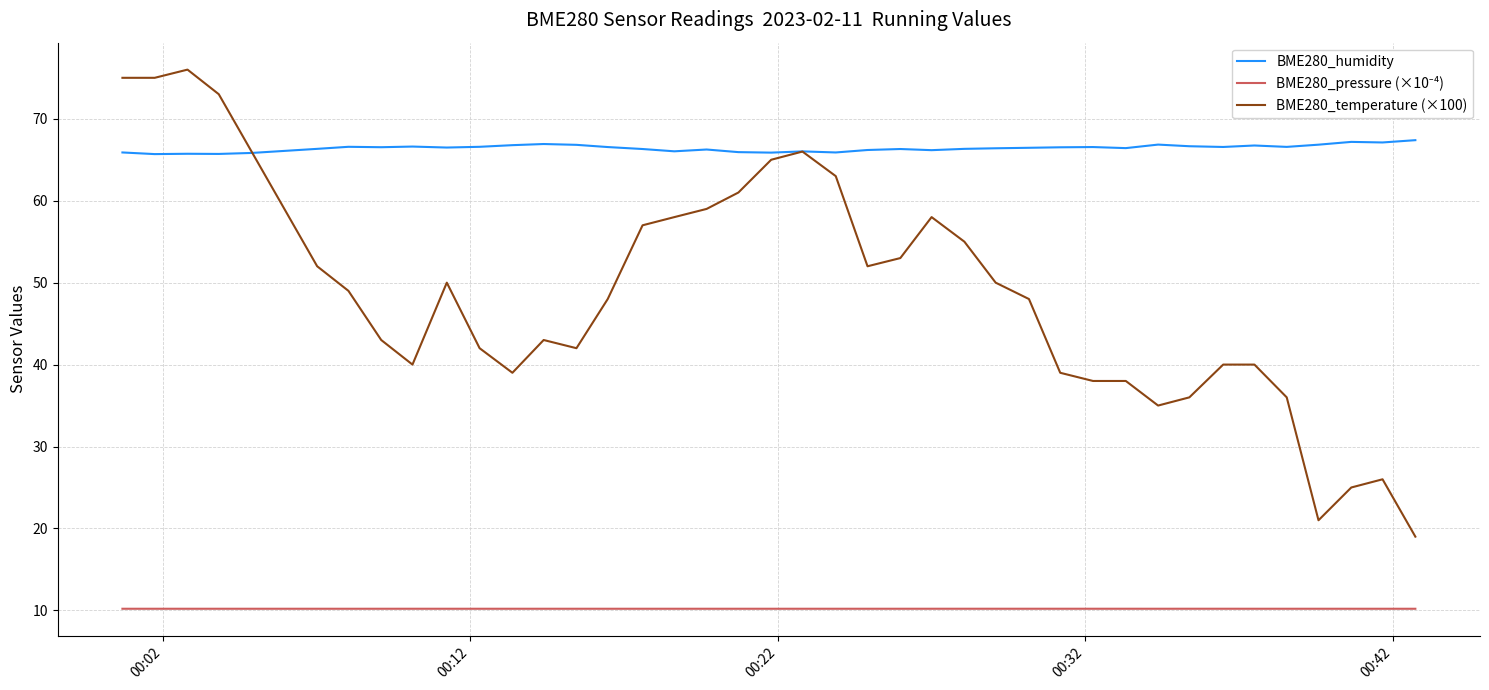

What is the minimum value shown in the chart?

10.2